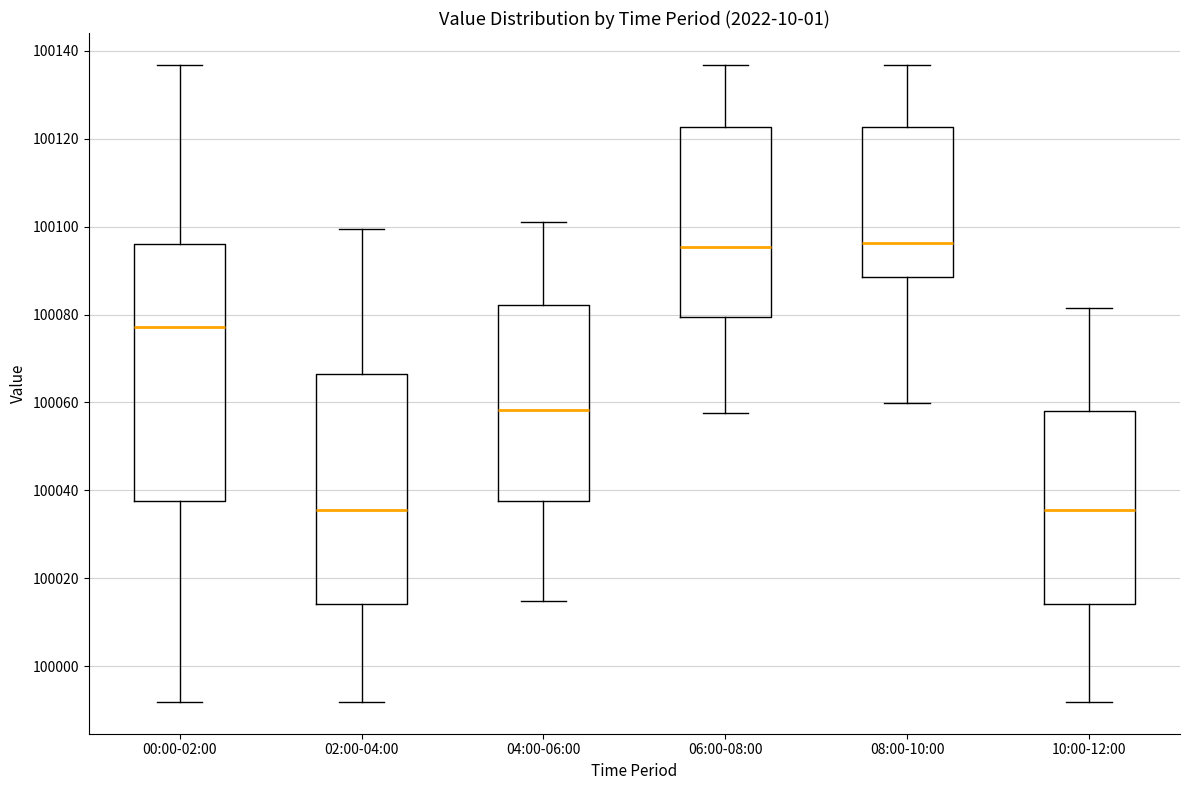

Which box is the tallest, from its lower edge to its upper edge?

00:00-02:00